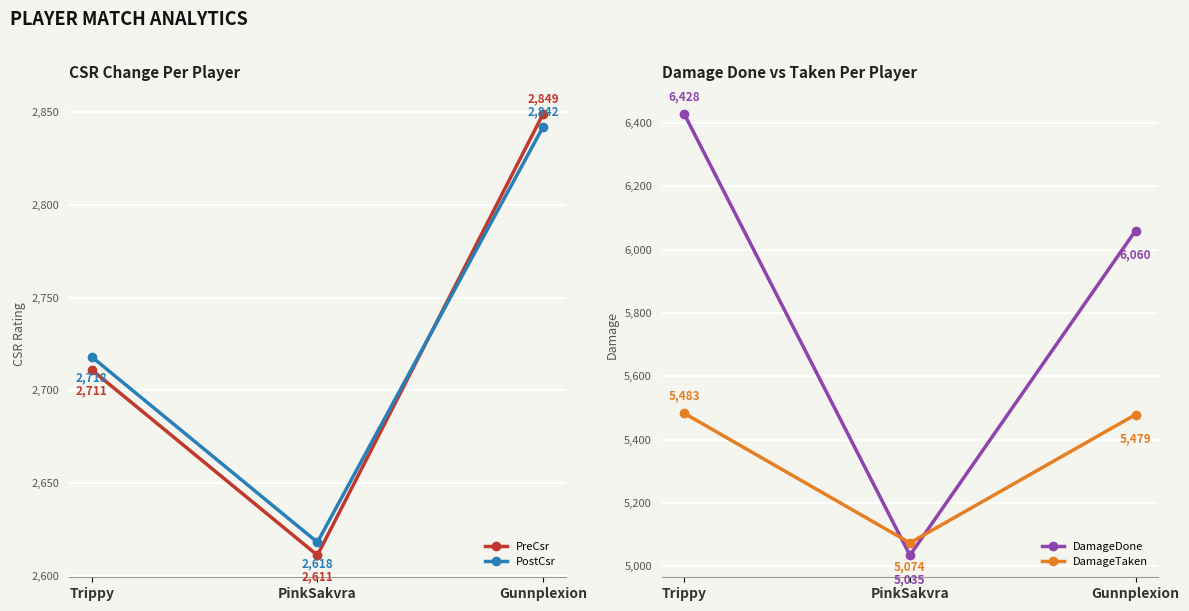

Reading right to left, extract all data points from this chart.

PreCsr: 2849	2611	2711
PostCsr: 2842	2618	2718
DamageDone: 6060	5035	6428
DamageTaken: 5479	5074	5483